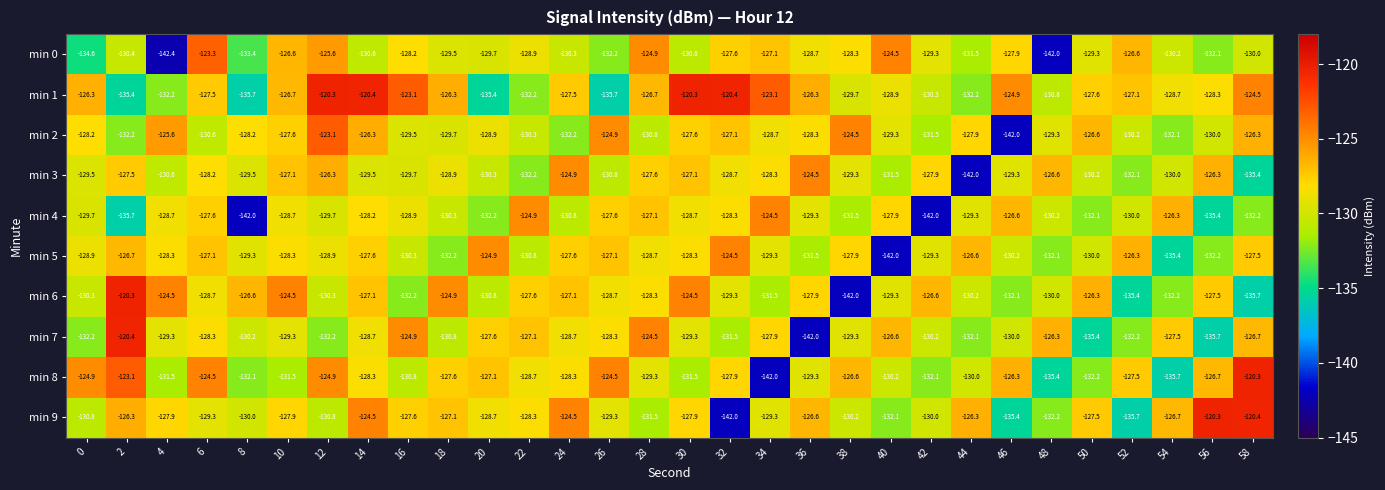

Where is min 3 nearest to the value -133?

22